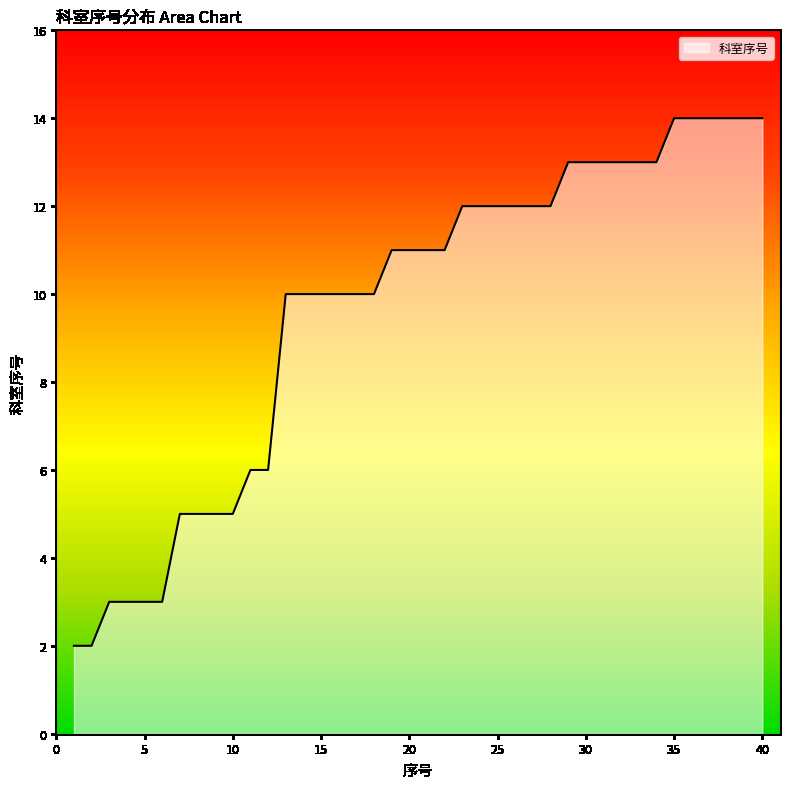

What is the difference between the maximum and minimum values?

12